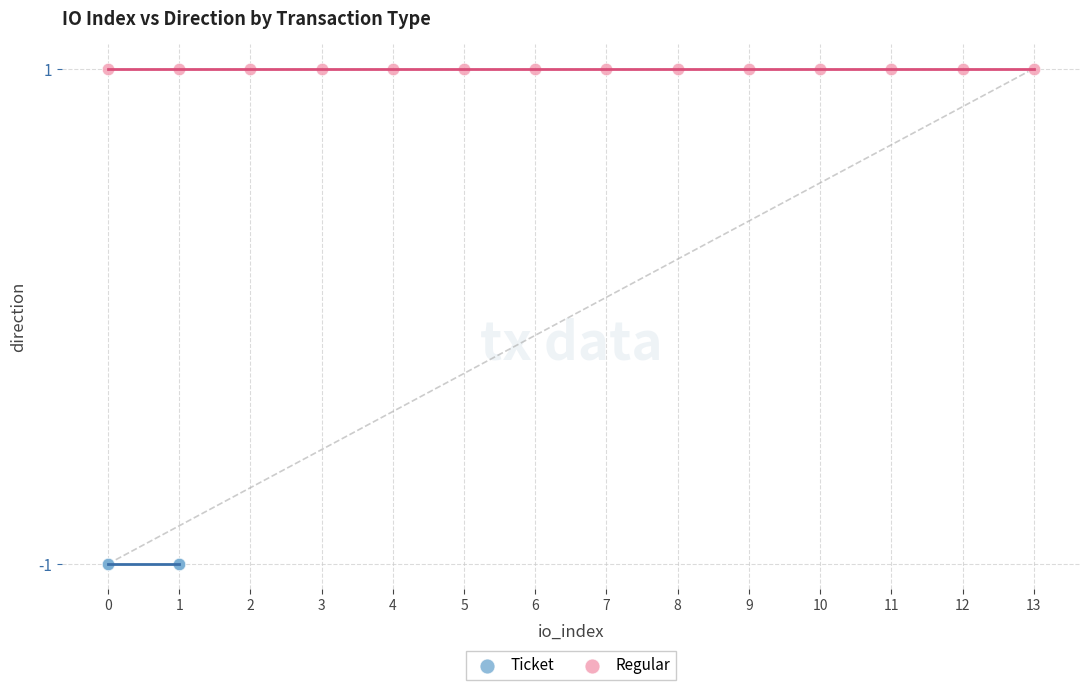

What are all the series names shown in the legend?

Ticket, Regular